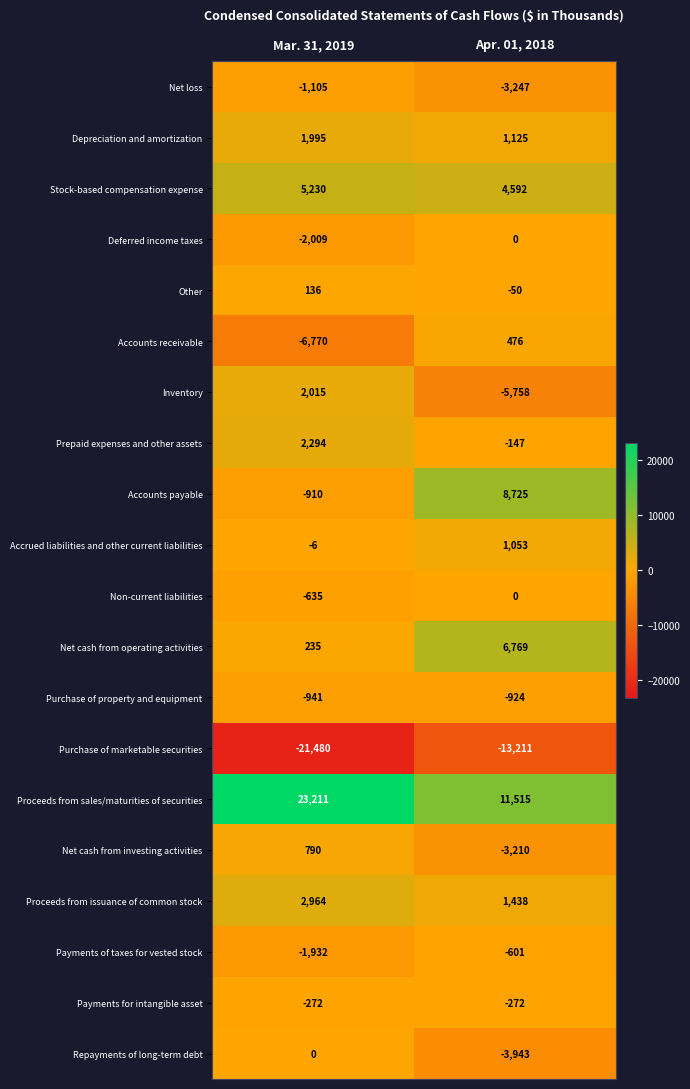

What is the sum of the Other values at Apr. 01, 2018 and Mar. 31, 2019?

86